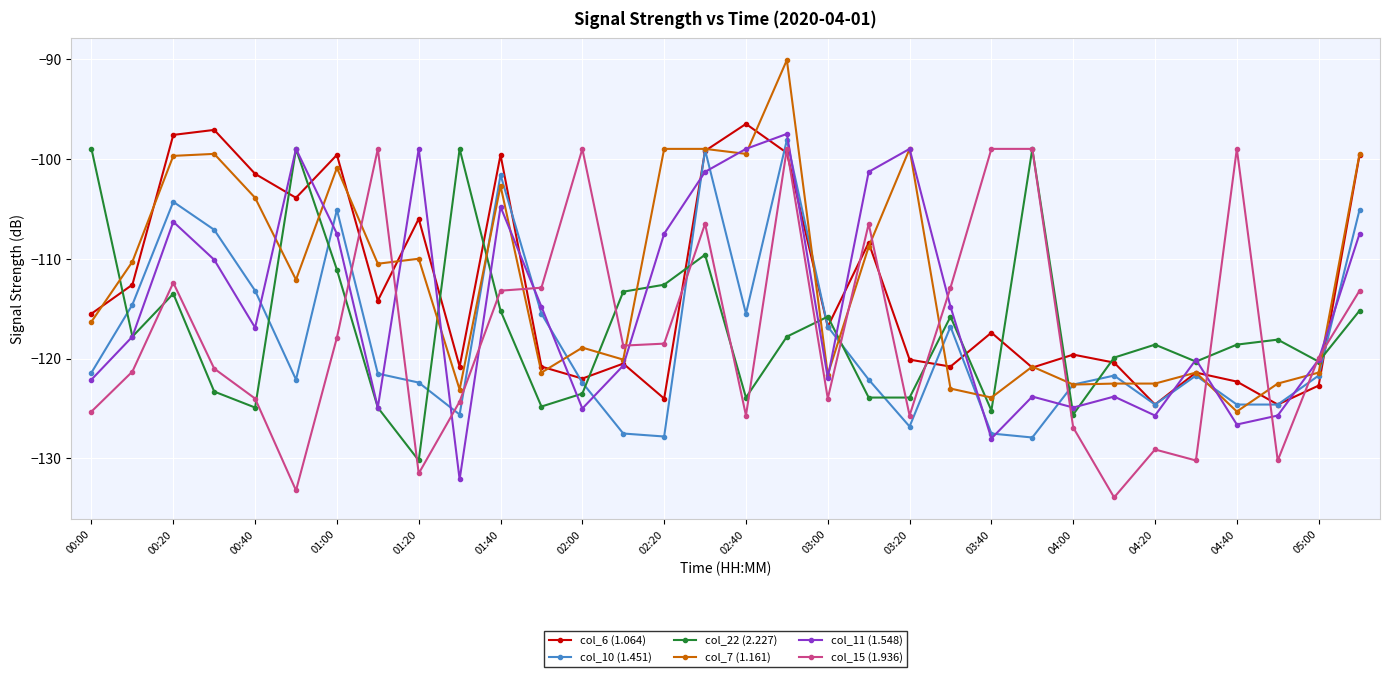

True or false: col_10 (1.451) has more than 0 interior local peaks.

True